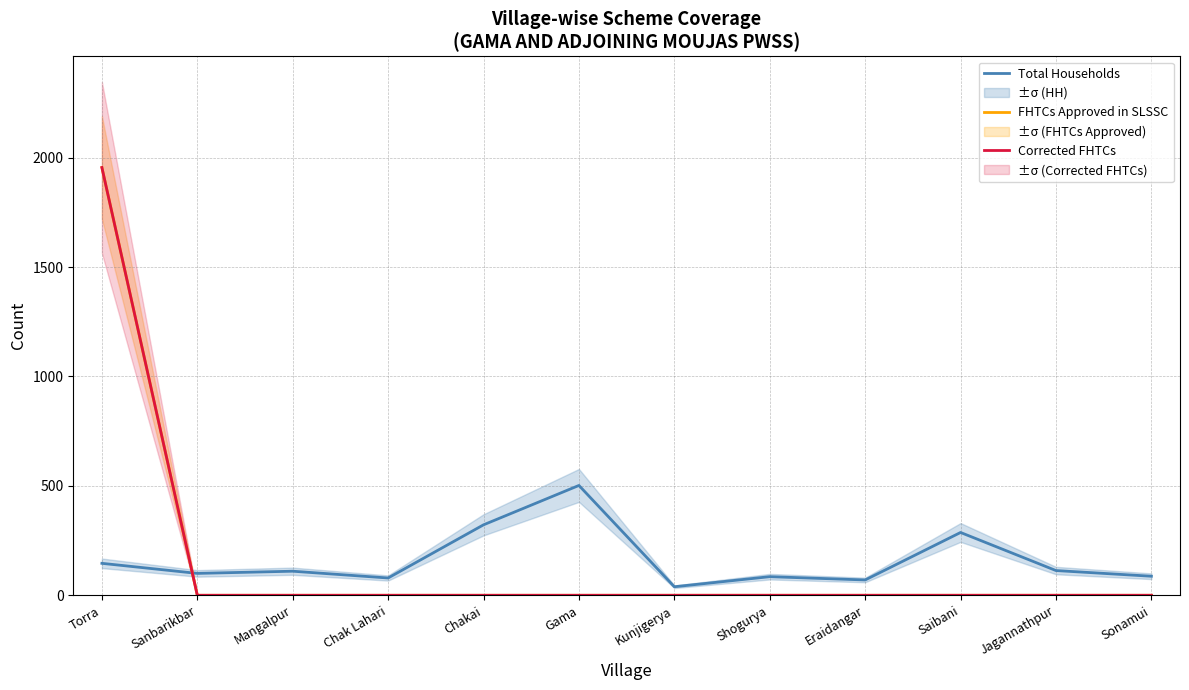

How many intersections are there between FHTCs Approved in SLSSC and Total Households?

1